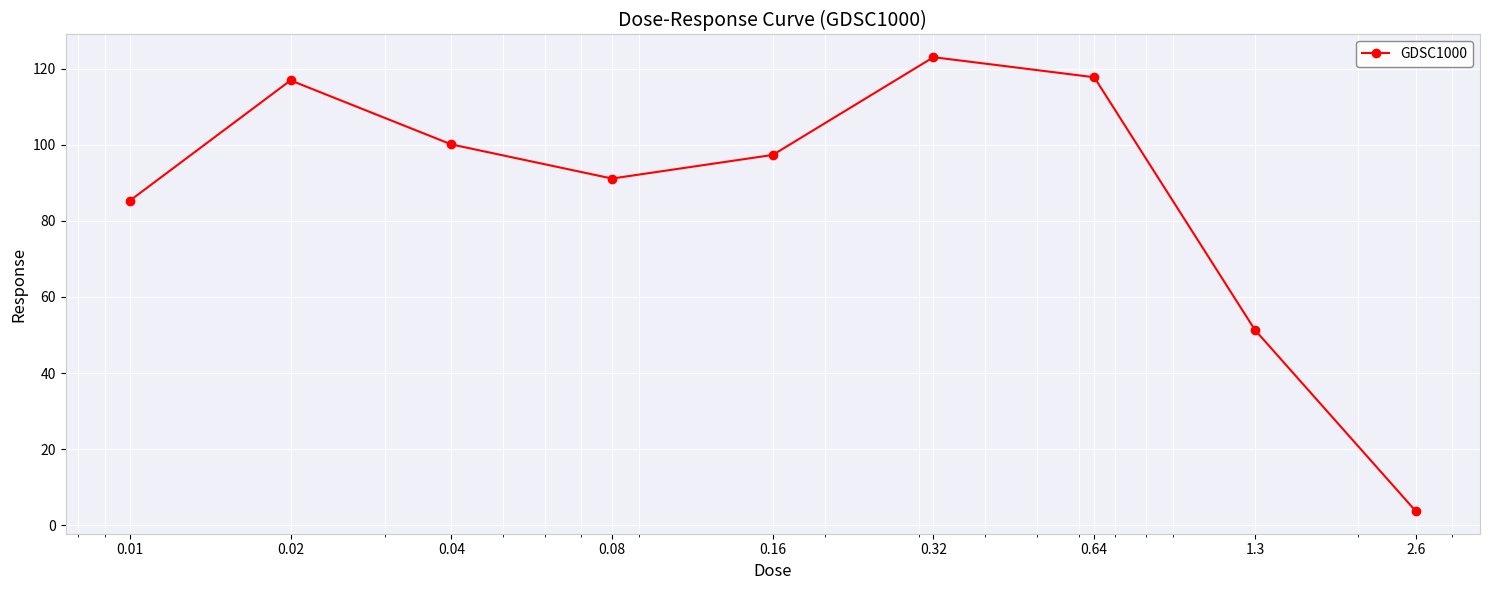

Does the chart have visible grid lines?

Yes